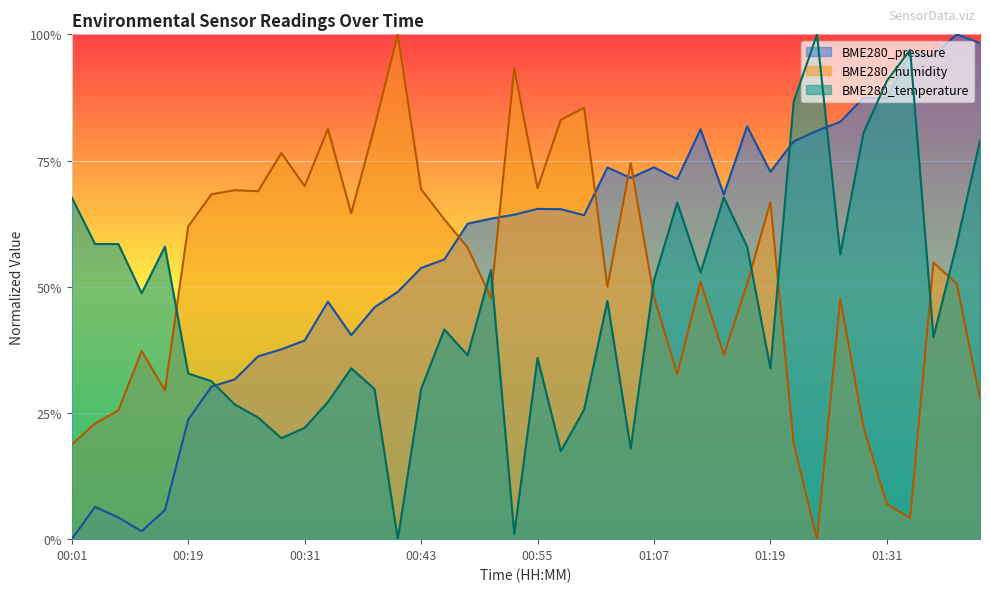

What position from the right is 00:45?

24